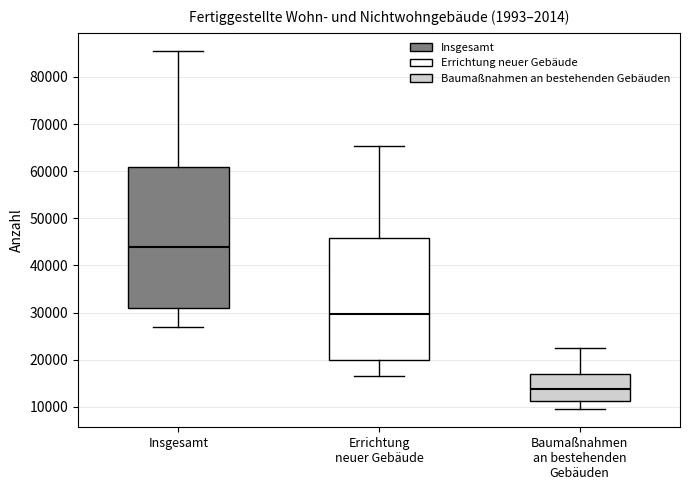

Reading left to right, transcribe this box plot: for each box, give where its median line is, the range the box spans, and where its two whiskers end, as read against the y-axis. The values are not printed on the chart, so give them approximately, as read against the axis.

Insgesamt: median 44000, box 31000 to 61000, whiskers 27000 to 86000
Errichtung neuer Gebäude: median 30000, box 20000 to 46000, whiskers 17000 to 65000
Baumaßnahmen an bestehenden Gebäuden: median 14000, box 11000 to 17000, whiskers 9000 to 22000